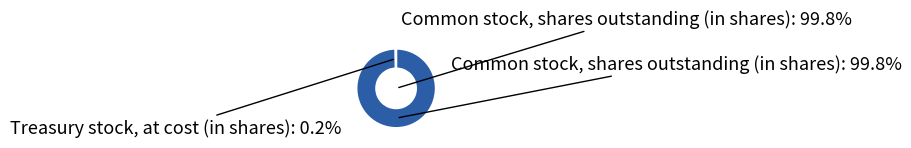

What is the smallest slice in the pie chart?

Treasury stock, at cost (in shares)